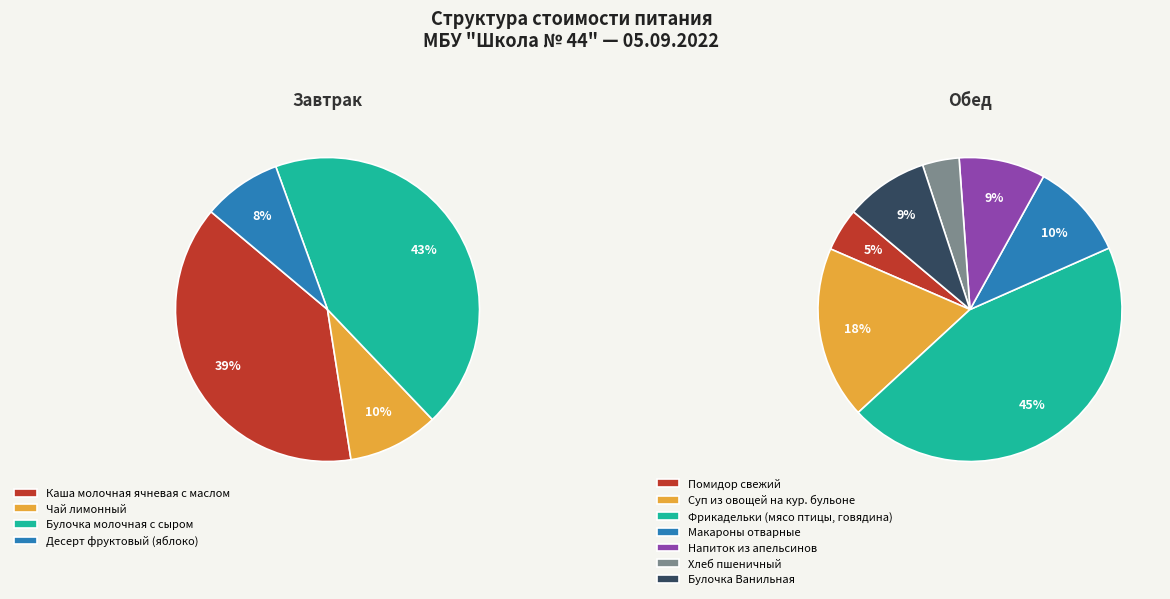

How many slices are in this pie chart?

11